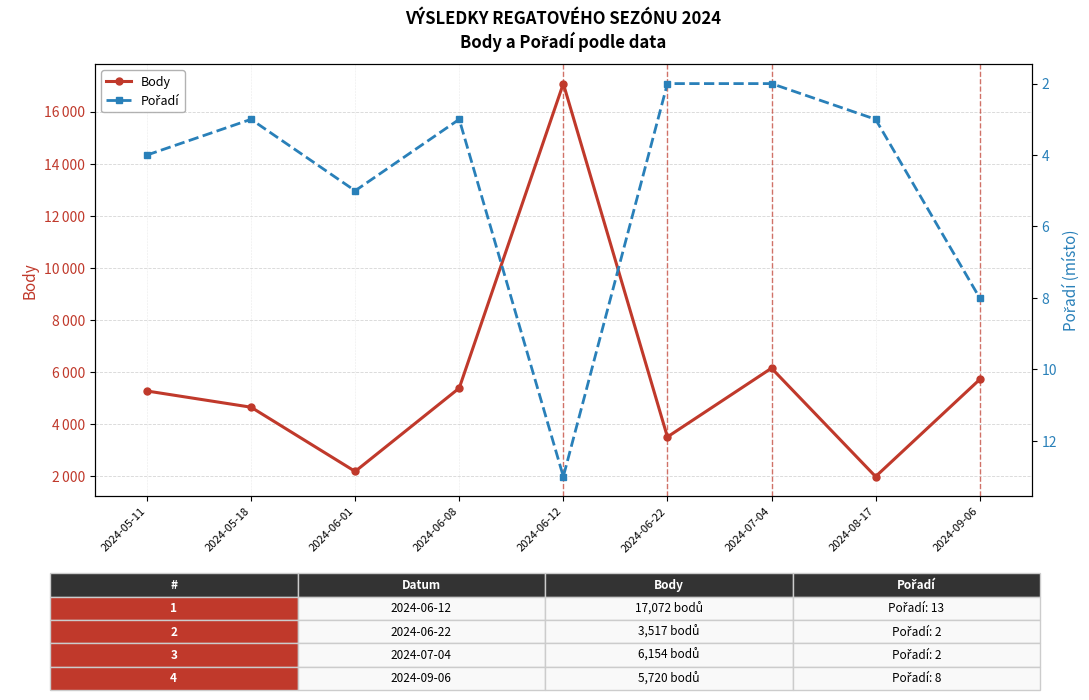

In Body, how many points are higher than both neighbors (excluding endpoints)?

2